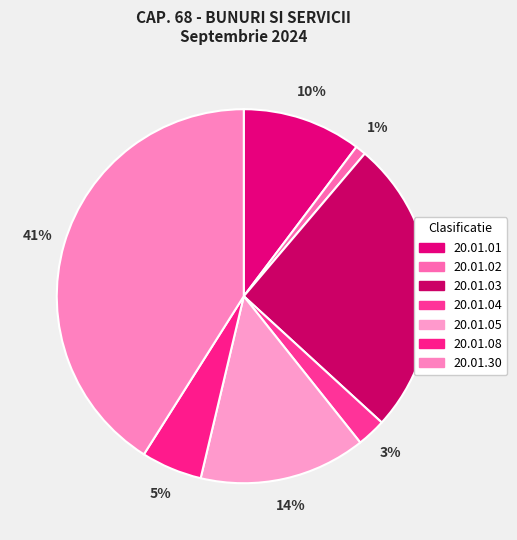

Combined, do 20.01.03 and 20.01.04 account for over 50%?

No